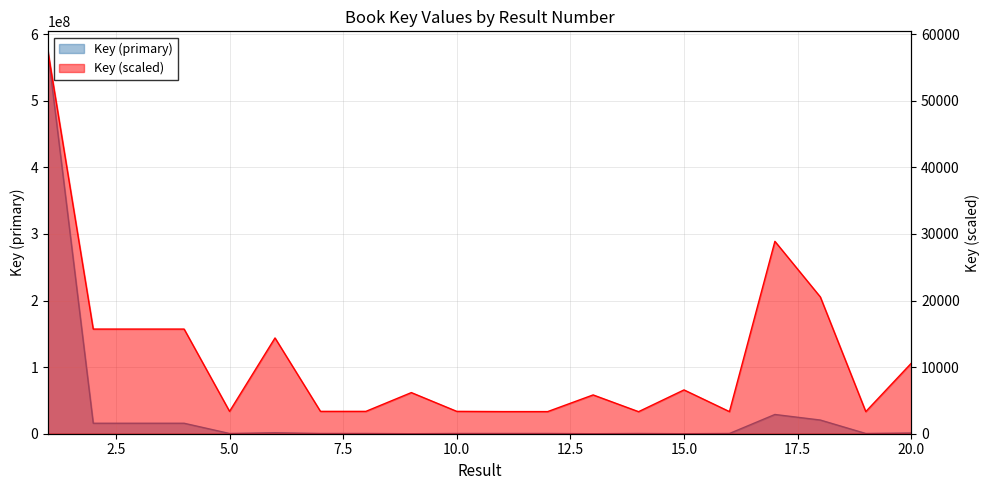

What value does the Key (scaled) series have at 20?

10578